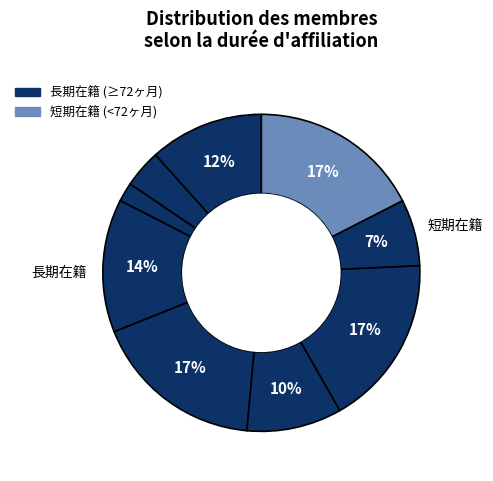

Is there a majority slice in this chart?

No